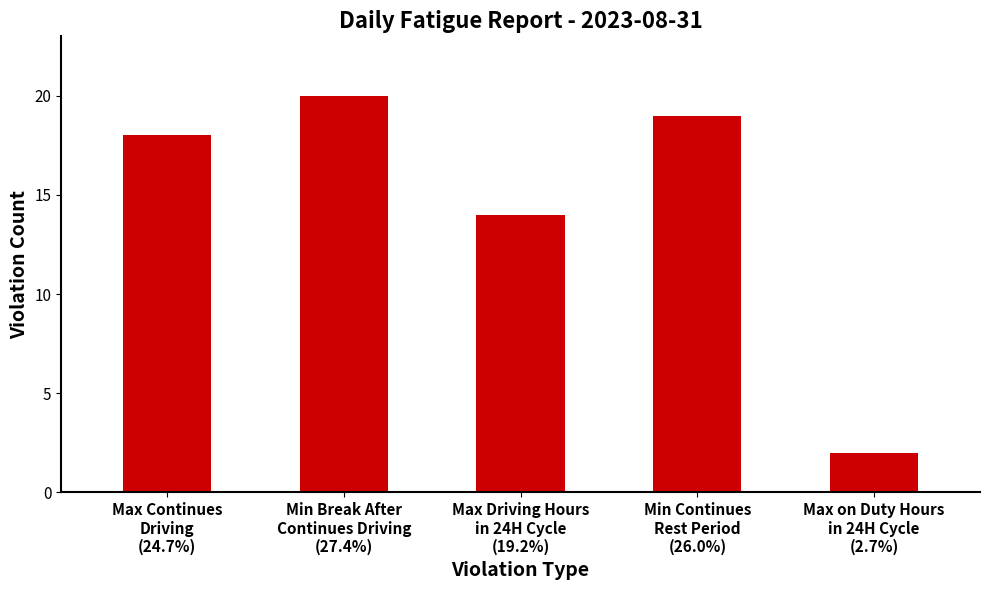

What is the greatest value displayed?

20